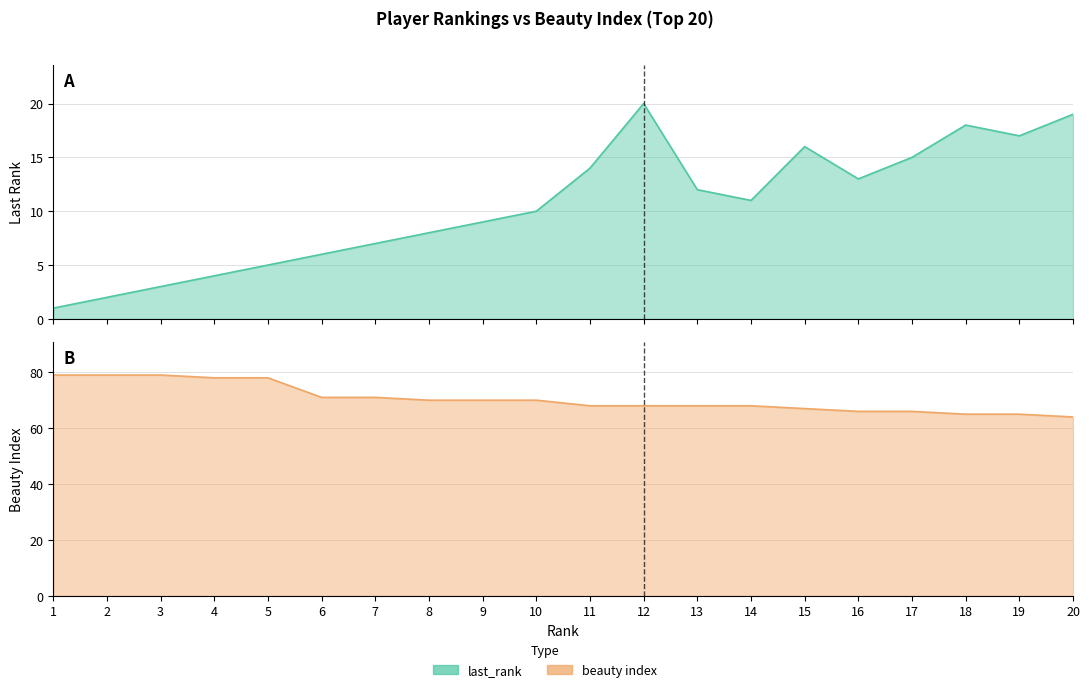

Which label corresponds to the smallest value in the chart?

1